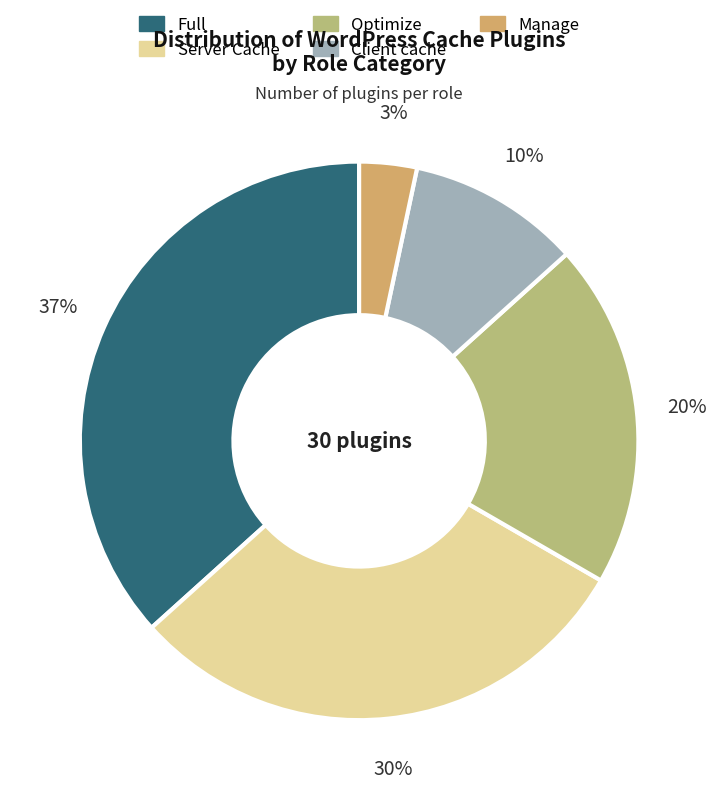

What is the smallest slice in the pie chart?

Manage